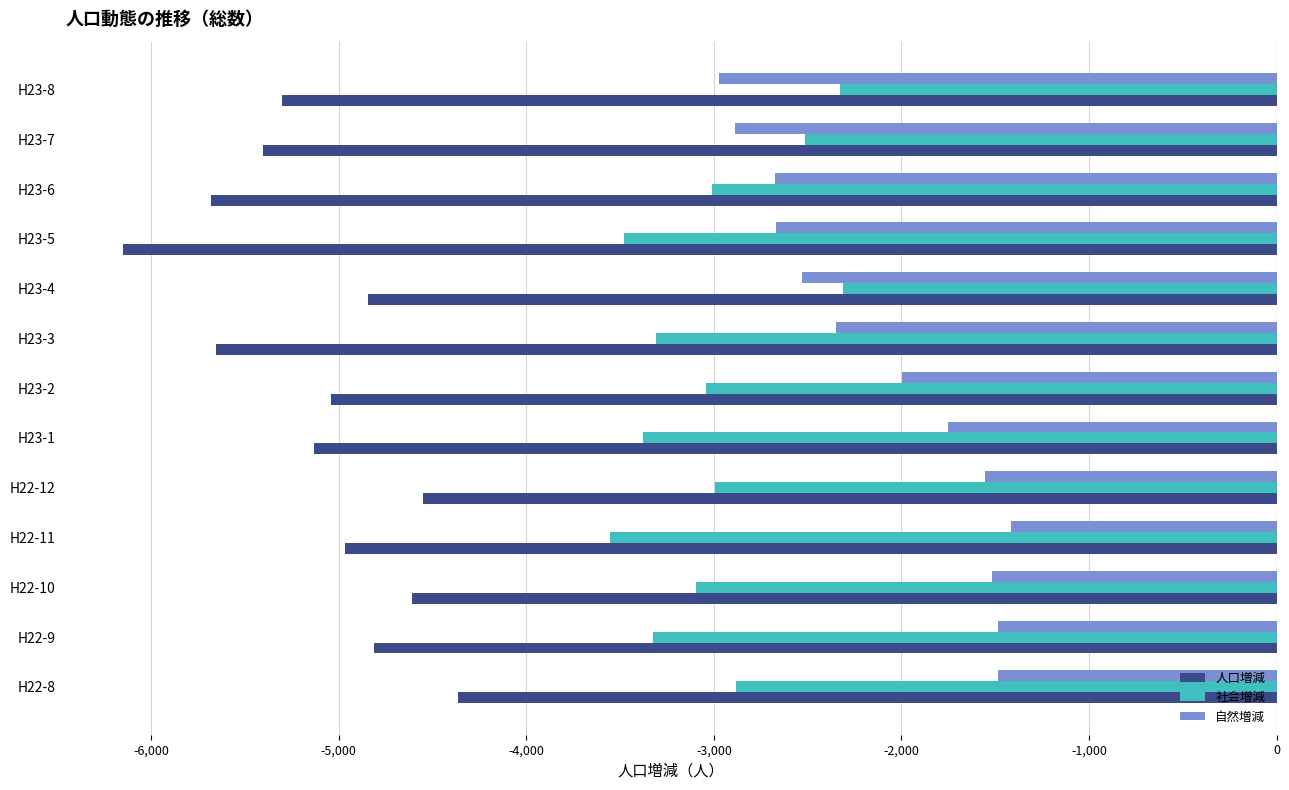

The value of 人口増減 at H23-7 is -5402. True or false?

True